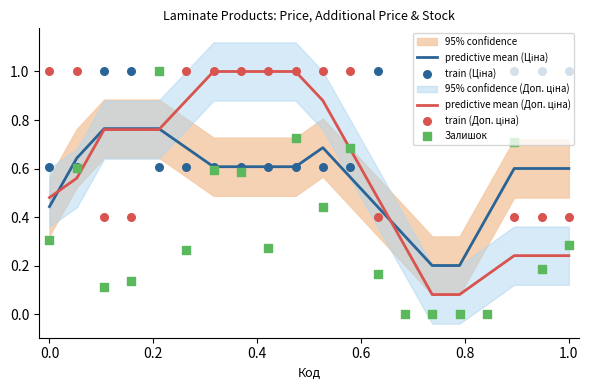

Is the value of train (Ціна) at 1.2 greater than the value of predictive mean (Ціна) at 0.4?

No